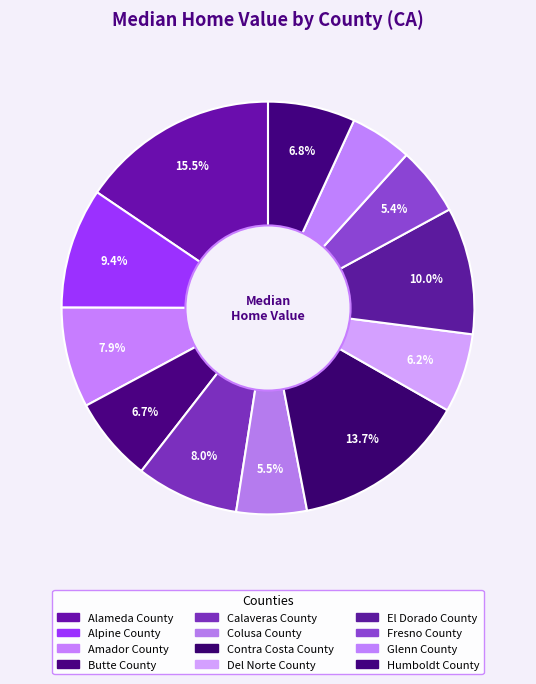

Which category has the biggest portion of the pie?

Alameda County